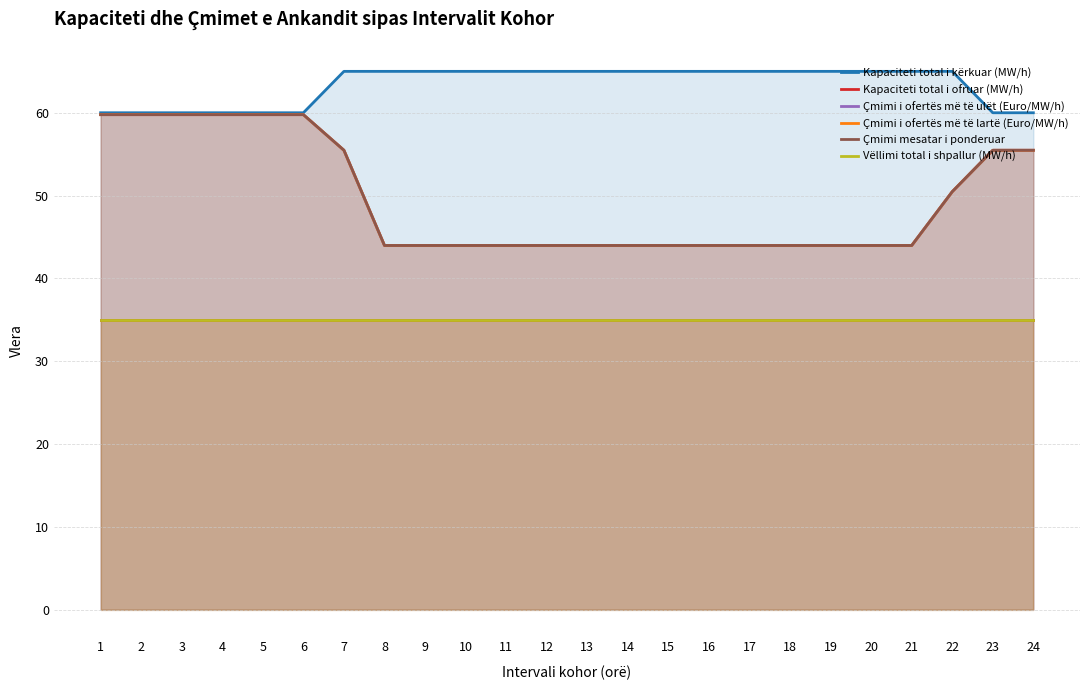

At 8, list the series in order from smallest to largest.

Kapaciteti total i ofruar (MW/h), Vëllimi total i shpallur (MW/h), Çmimi i ofertës më të ulët (Euro/MW/h), Çmimi i ofertës më të lartë (Euro/MW/h), Çmimi mesatar i ponderuar, Kapaciteti total i kërkuar (MW/h)